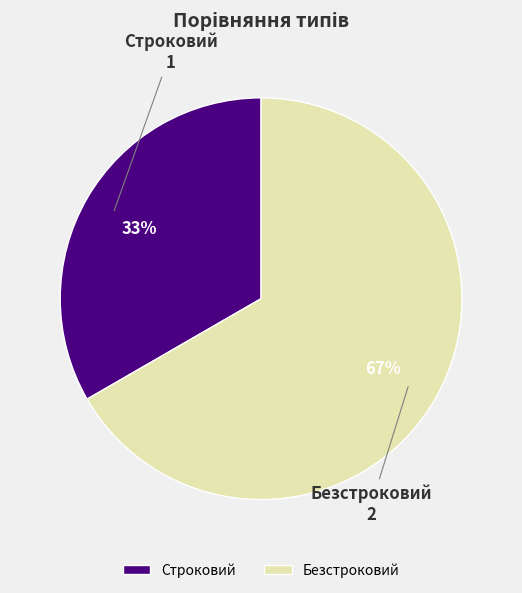

Which category has the biggest portion of the pie?

Безстроковий